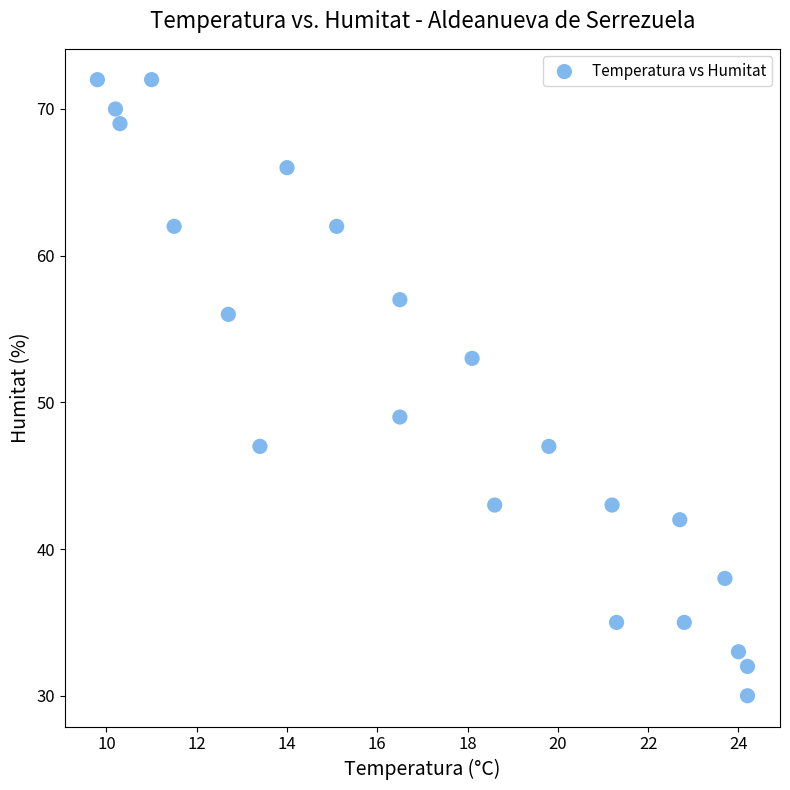

What is the range of Y values (max minus min)?

42